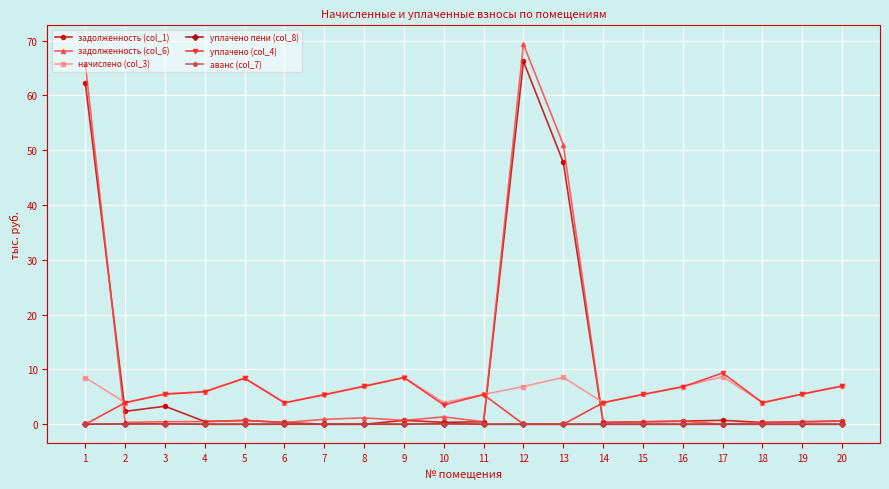

What is the difference between the second highest and second lowest values in the начислено (col_3) series?

4.6